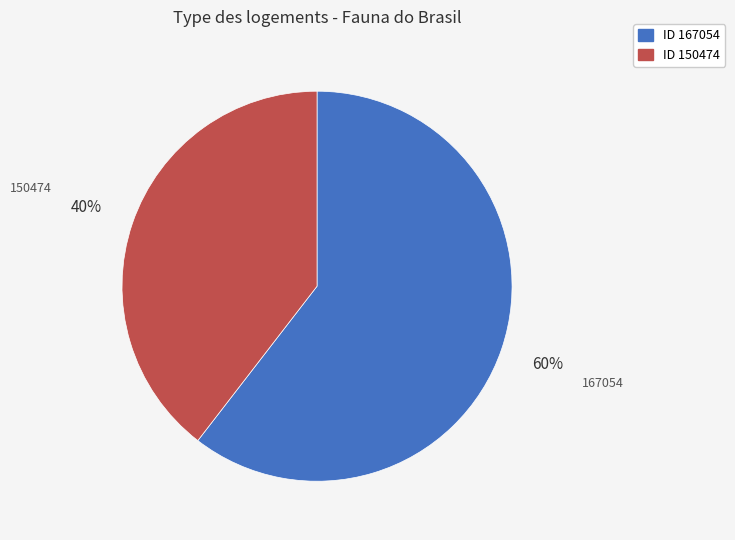

Does any single category account for the majority?

Yes